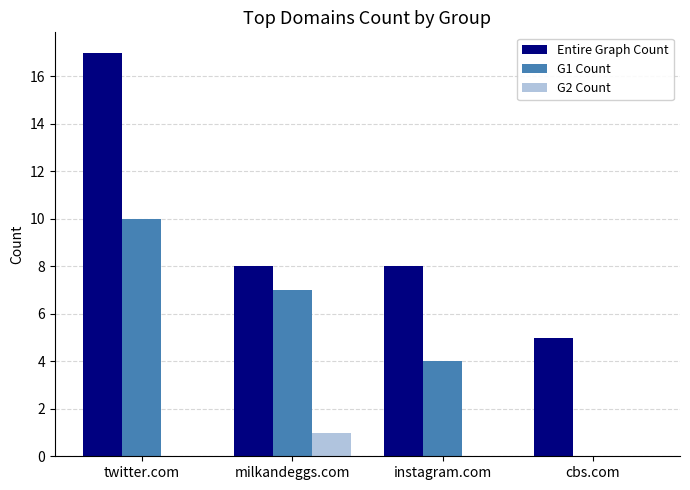

Which series has the largest total across all categories?

Entire Graph Count